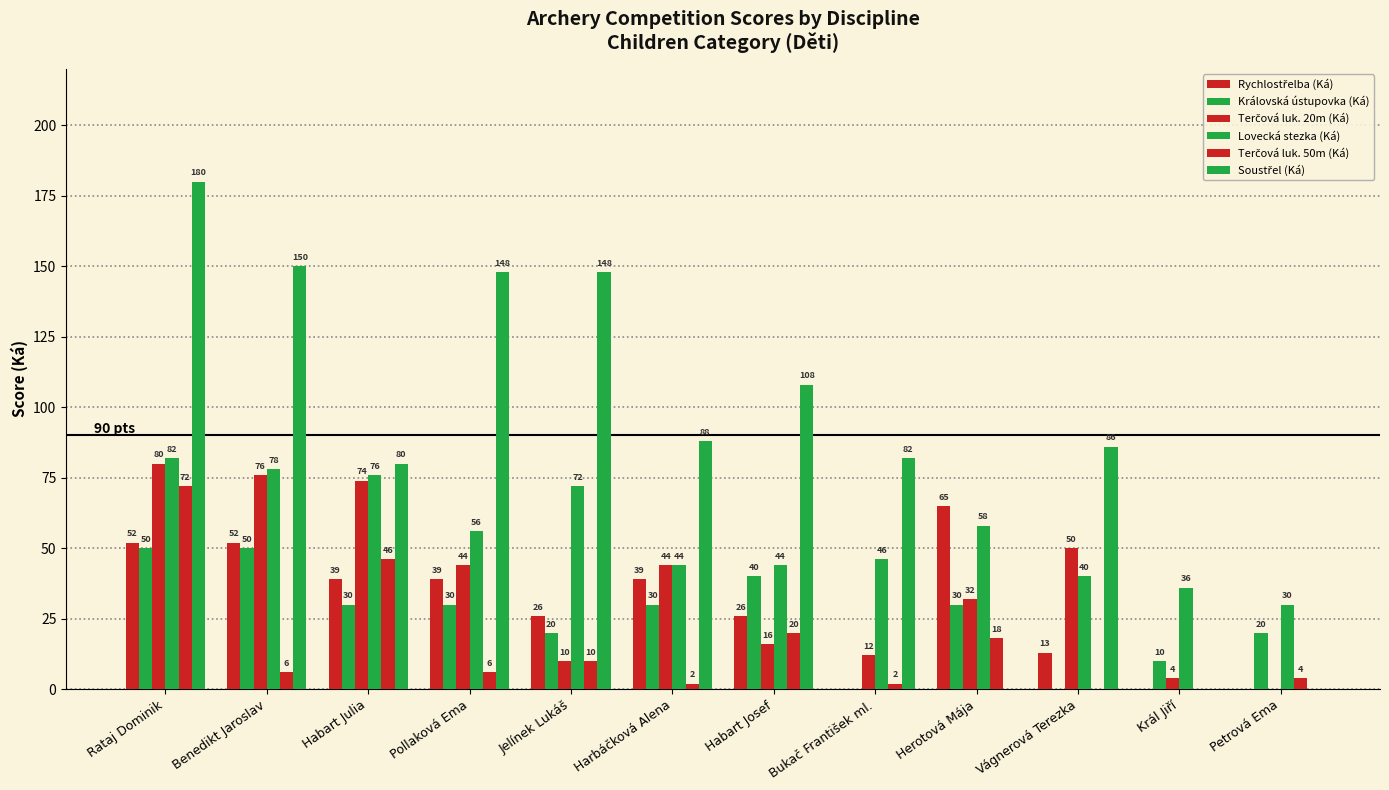

How many positive values does the Královská ústupovka (Ká) series have?

10